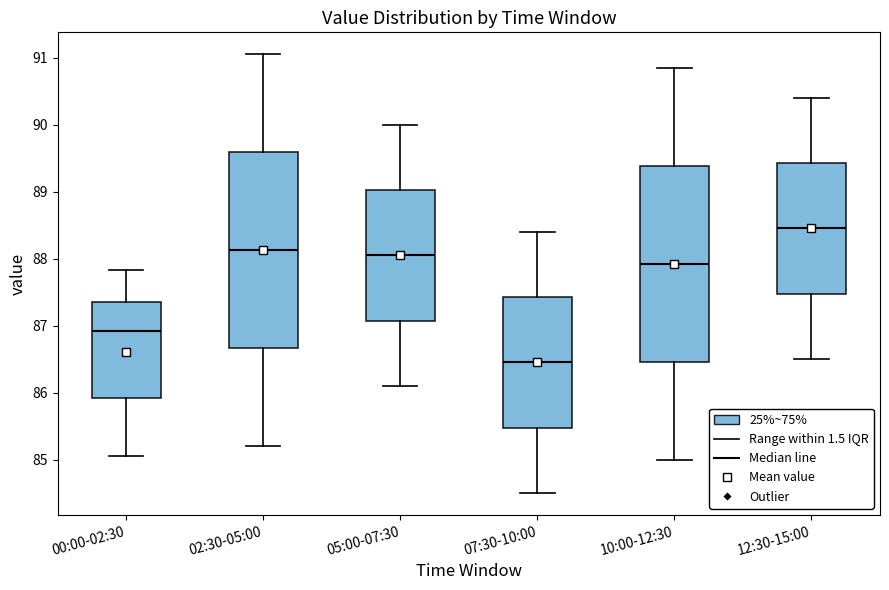

Reading left to right, transcribe this box plot: for each box, give where its median line is, the range the box spans, and where its two whiskers end, as read against the y-axis. The values are not printed on the chart, so give them approximately, as read against the axis.

00:00-02:30: median 86.9, box 85.9 to 87.4, whiskers 85.1 to 87.8
02:30-05:00: median 88.1, box 86.7 to 89.6, whiskers 85.2 to 91.1
05:00-07:30: median 88.1, box 87.1 to 89.0, whiskers 86.1 to 90.0
07:30-10:00: median 86.5, box 85.5 to 87.4, whiskers 84.5 to 88.4
10:00-12:30: median 87.9, box 86.5 to 89.4, whiskers 85.0 to 90.9
12:30-15:00: median 88.5, box 87.5 to 89.4, whiskers 86.5 to 90.4